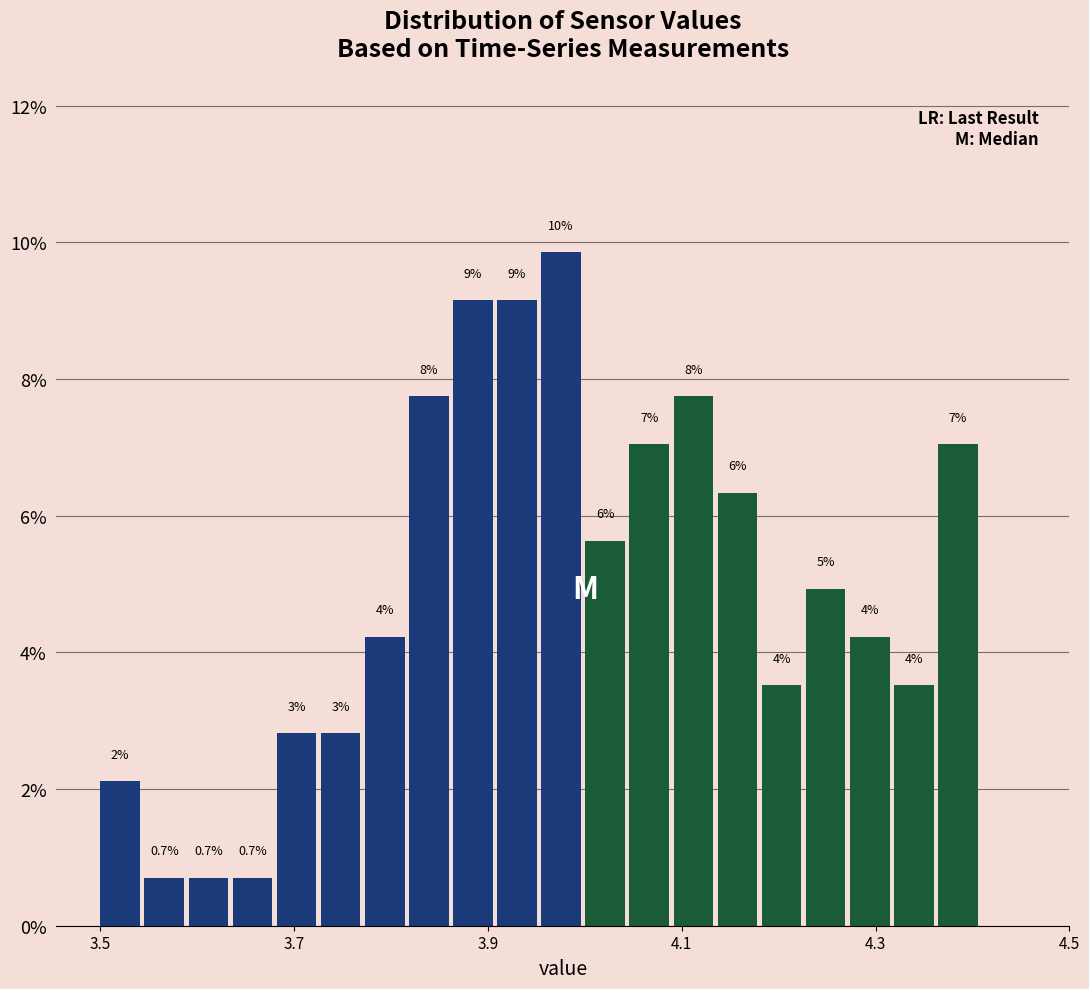

Read against the x-axis, roughly where is the centre of the tallest bar?

3.98